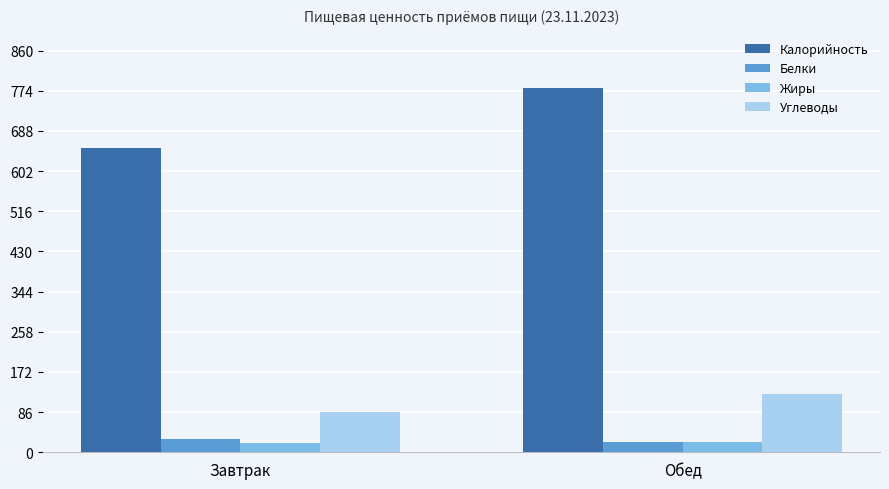

What is the approximate value of Углеводы at Обед?

124.8